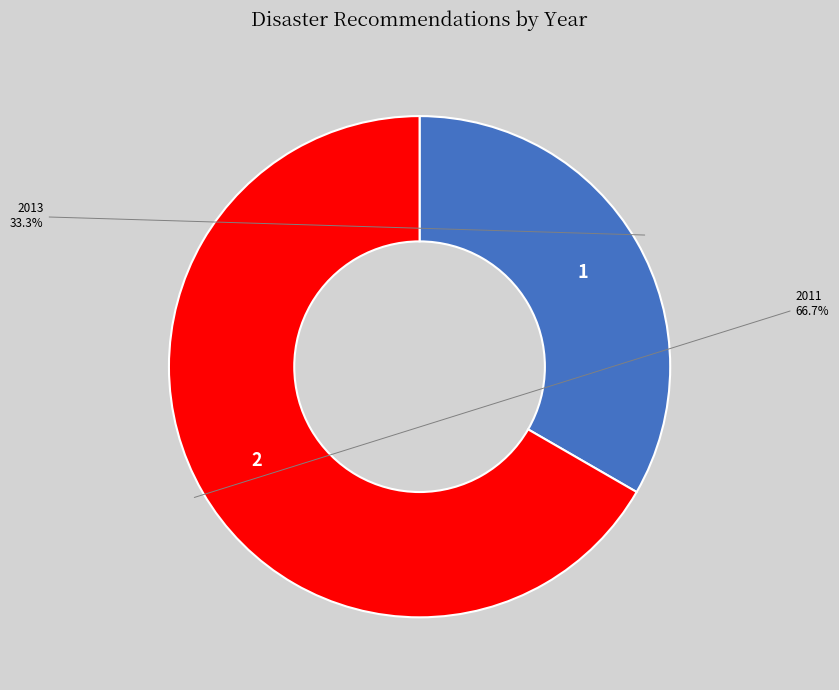

Does any single category account for the majority?

Yes